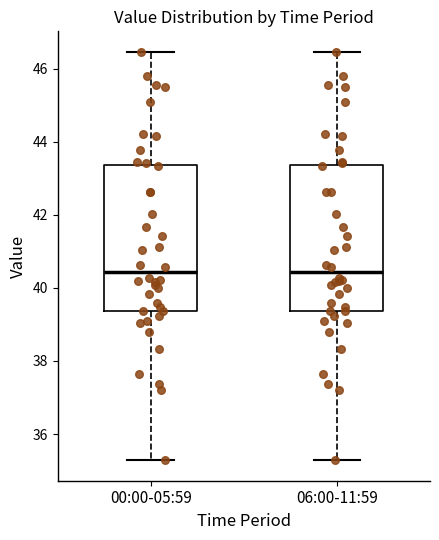

Reading left to right, transcribe this box plot: for each box, give where its median line is, the range the box spans, and where its two whiskers end, as read against the y-axis. The values are not printed on the chart, so give them approximately, as read against the axis.

00:00-05:59: median 40.4, box 39.4 to 43.4, whiskers 35.2 to 46.4
06:00-11:59: median 40.4, box 39.4 to 43.4, whiskers 35.2 to 46.4